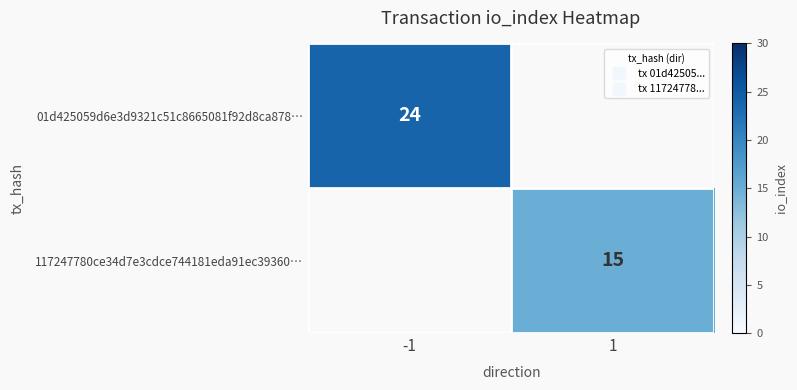

Which series has the largest total across all categories?

01d425059d6e3d9321c51c8665081f92d8ca878…